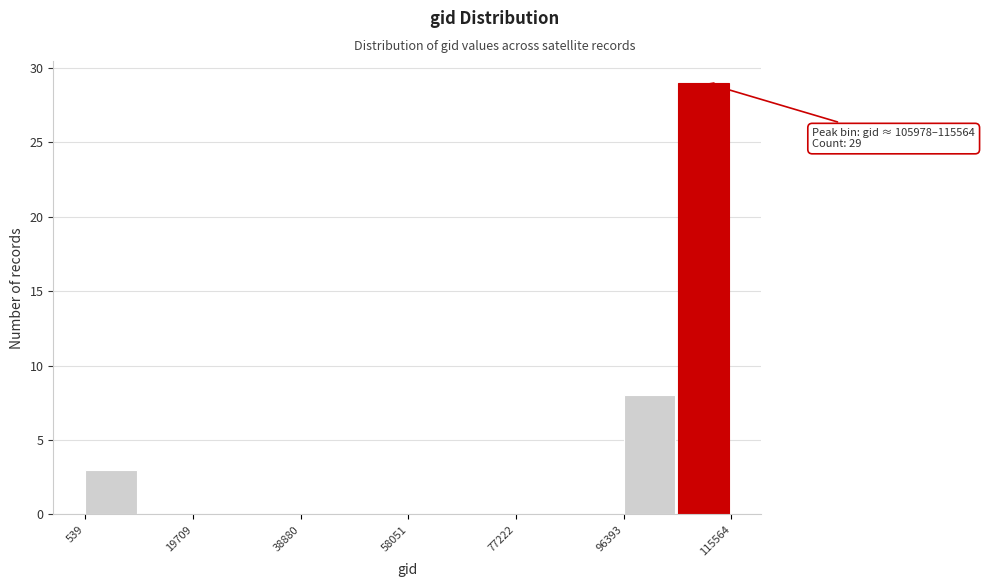

Which range on the x-axis has the tallest bar?

106000 to 116000